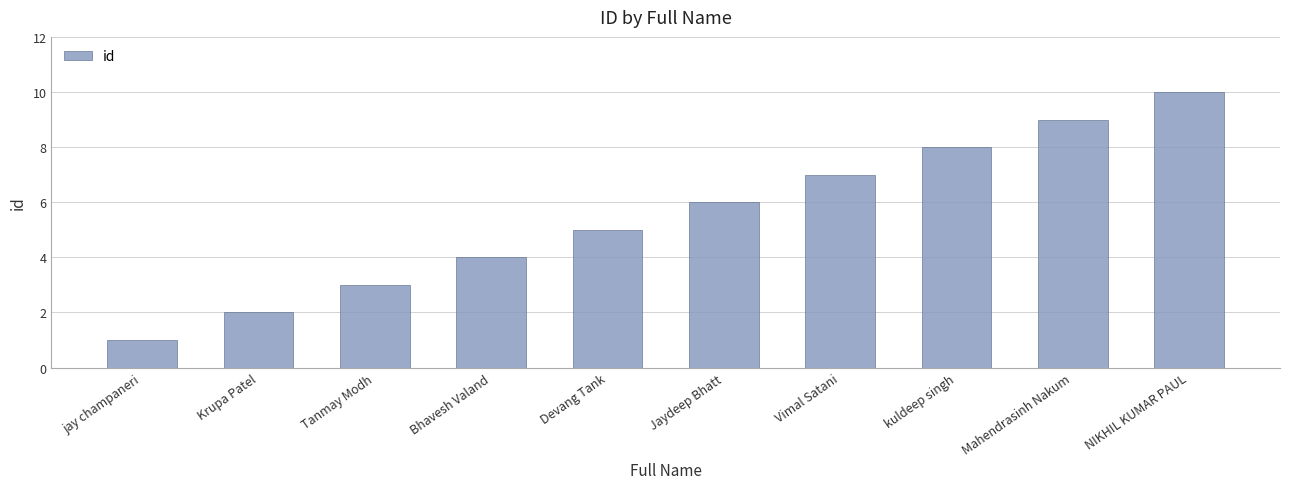

What is the minimum value shown in the chart?

1